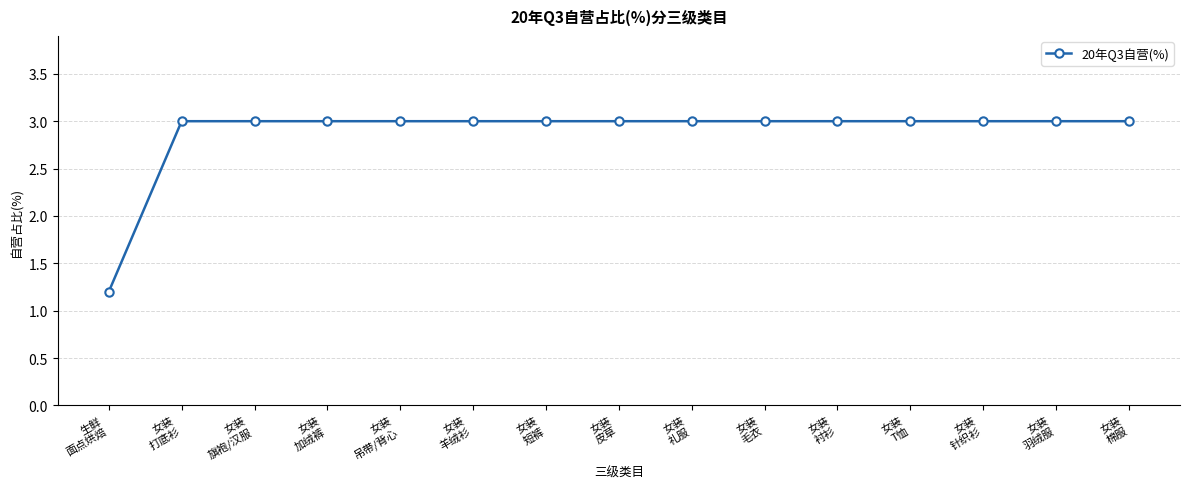

What position from the left is 女装
针织衫?

13